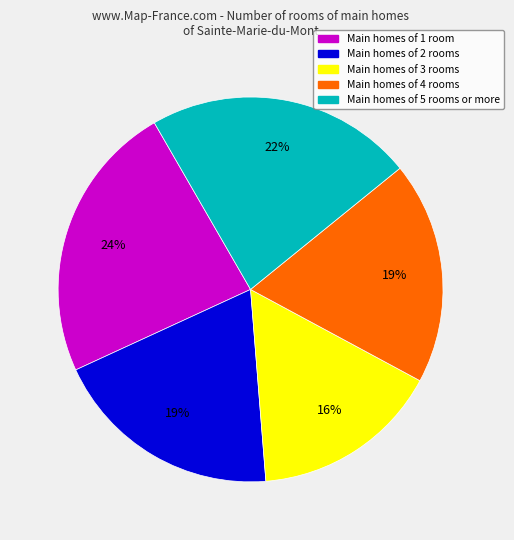

Does any single category account for the majority?

No